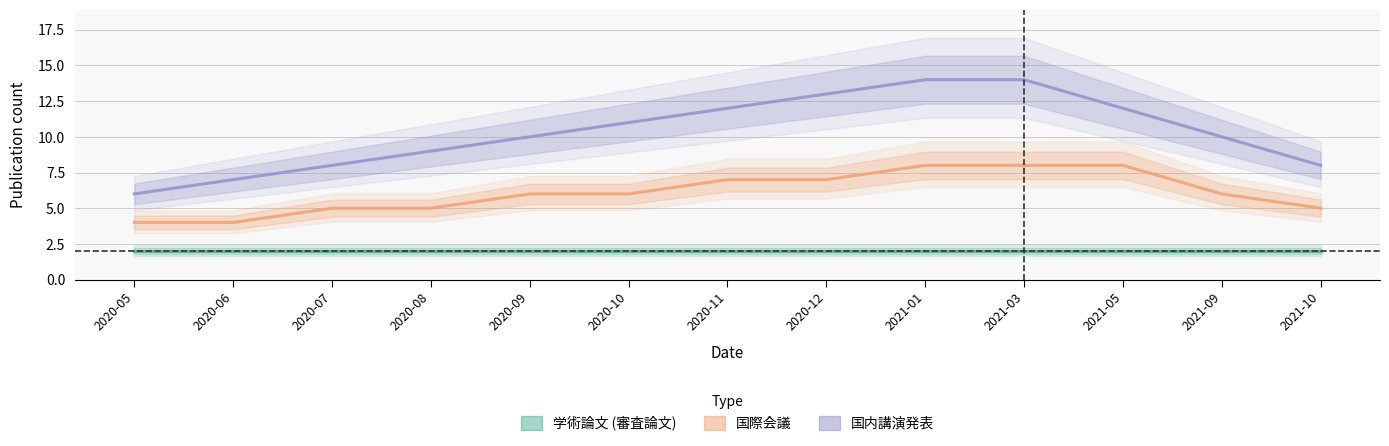

List the labels in order of 国際会議 value, smallest first.

2020-05, 2020-06, 2020-07, 2020-08, 2021-10, 2020-09, 2020-10, 2021-09, 2020-11, 2020-12, 2021-01, 2021-03, 2021-05